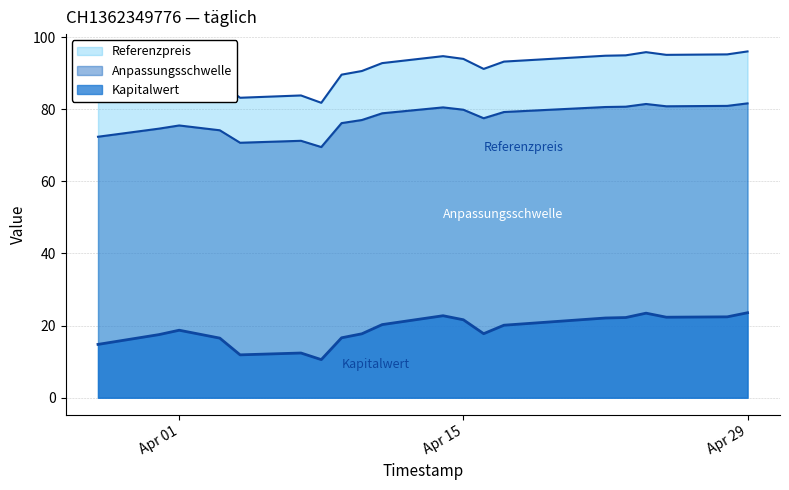

How many lines are shown in the chart?

3